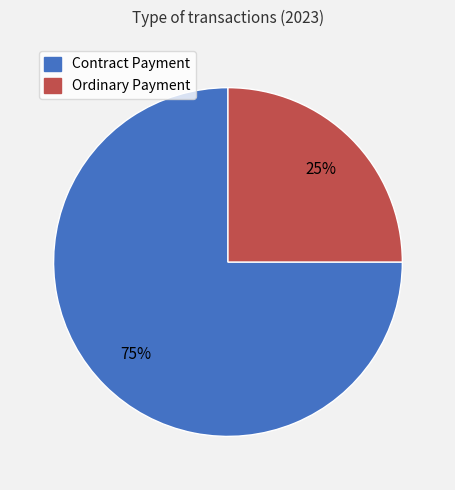

Does any single category account for the majority?

Yes